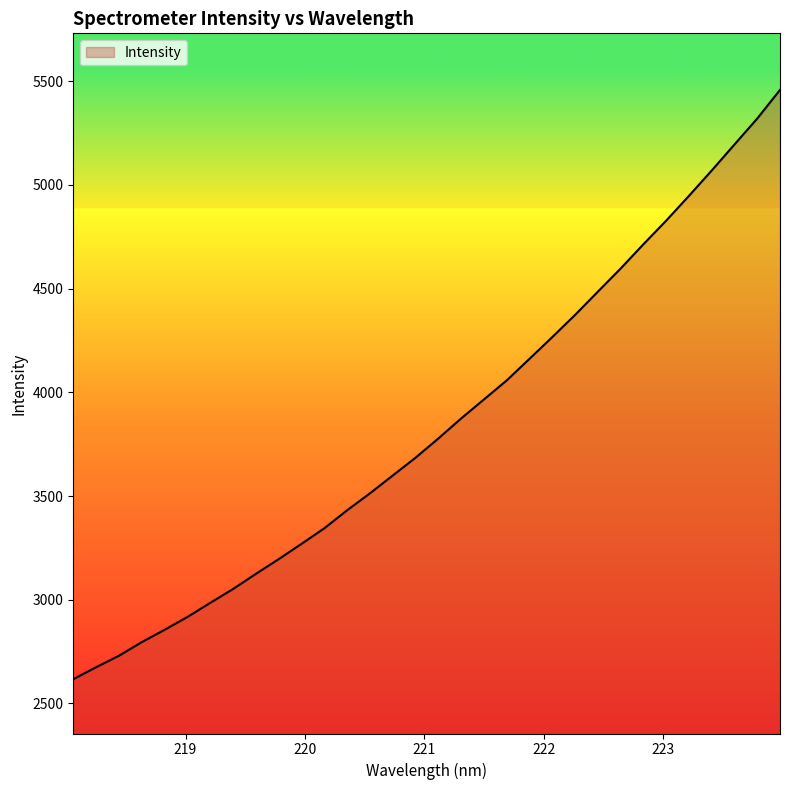

Reading left to right, extract all data points from this chart.

2617.0	2674.8	2730.2	2795.8	2855.2	2917.1	2985.1	3051.9	3124.8	3195.7	3269.6	3344.6	3431.4	3513.0	3598.9	3684.7	3777.3	3874.0	3965.6	4057.5	4161.6	4266.4	4373.2	4485.2	4596.8	4713.9	4827.8	4947.3	5069.6	5195.1	5320.3	5458.2